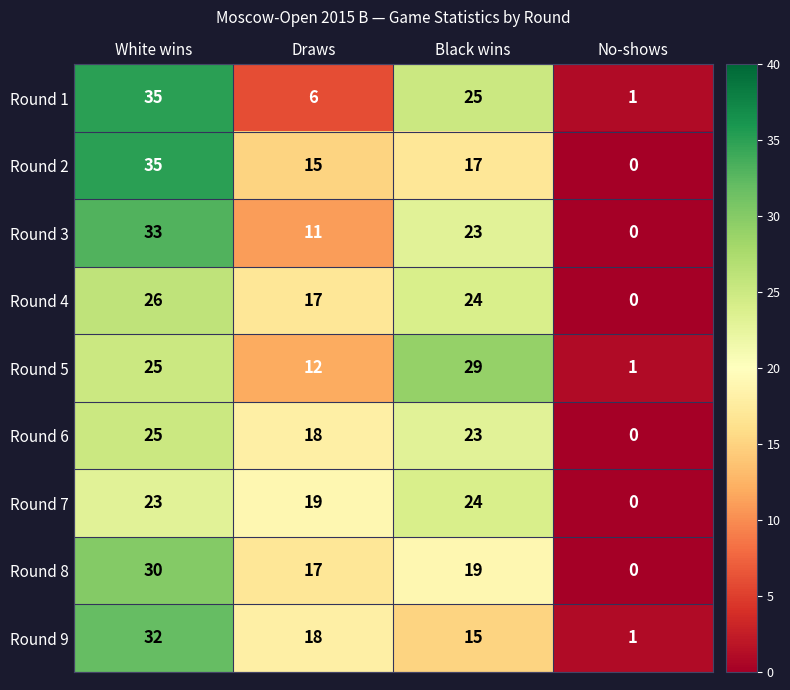

What is the spread (max minus min) of values at Black wins?

14